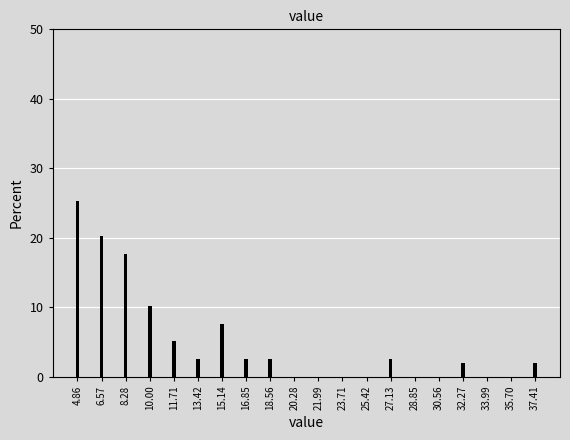

Reading left to right, list all the values displayed in this chart.

4.86=25.3	6.57=20.3	8.28=17.7	10.00=10.1	11.71=5.1	13.42=2.5	15.14=7.6	16.85=2.5	18.56=2.5	20.28=0.0	21.99=0.0	23.71=0.0	25.42=0.0	27.13=2.5	28.85=0.0	30.56=0.0	32.27=1.9	33.99=0.0	35.70=0.0	37.41=1.9